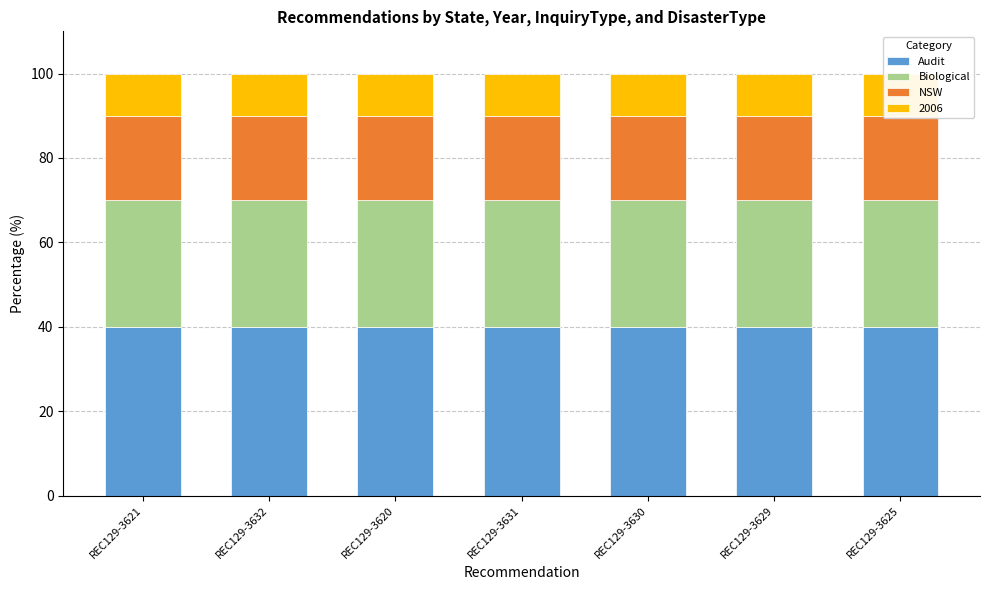

Reading left to right, transcribe all the data shown in this chart.

Audit: 40	40	40	40	40	40	40
Biological: 30	30	30	30	30	30	30
NSW: 20	20	20	20	20	20	20